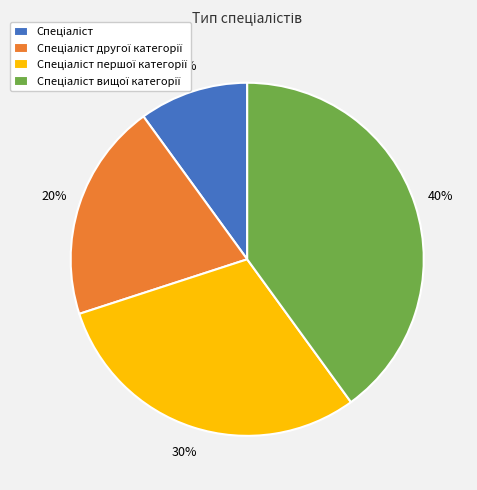

To the nearest percent, what is the difference between the largest and smallest slice percentages?

30%